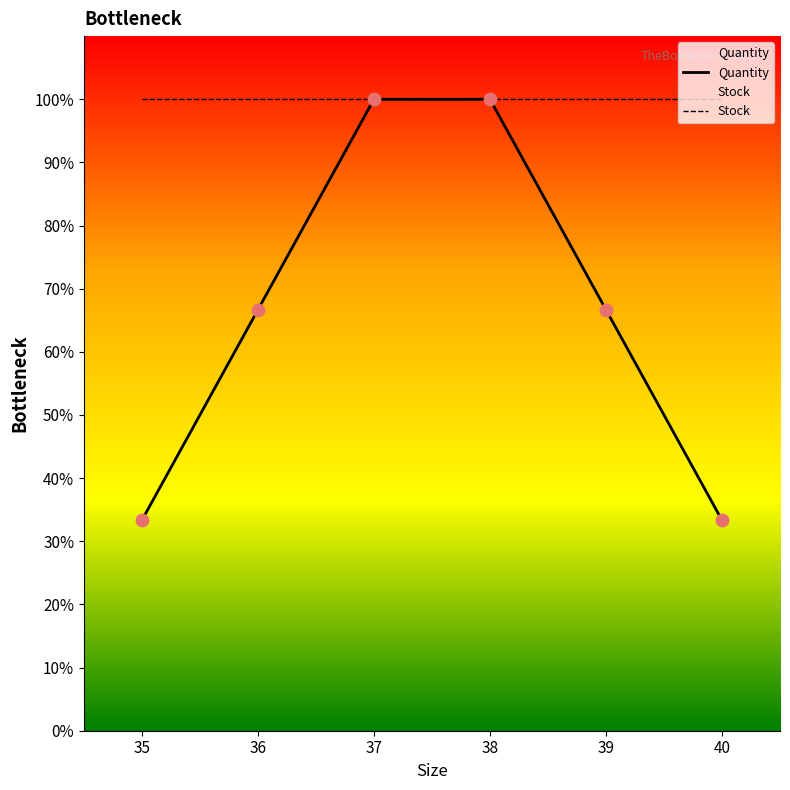

What are all the series names shown in the legend?

Quantity, Stock